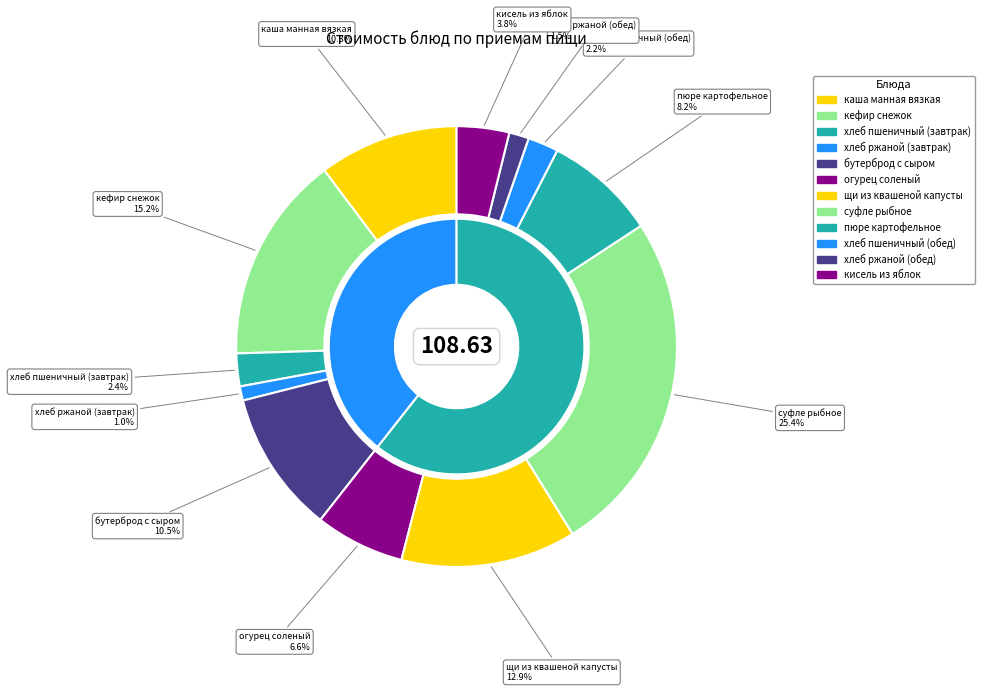

Rank the categories by value from highest to lowest.

суфле рыбное, кефир снежок, щи из квашеной капусты, бутерброд с сыром, каша манная вязкая, пюре картофельное, огурец соленый, кисель из яблок, хлеб пшеничный (завтрак), хлеб пшеничный (обед), хлеб ржаной (обед), хлеб ржаной (завтрак)